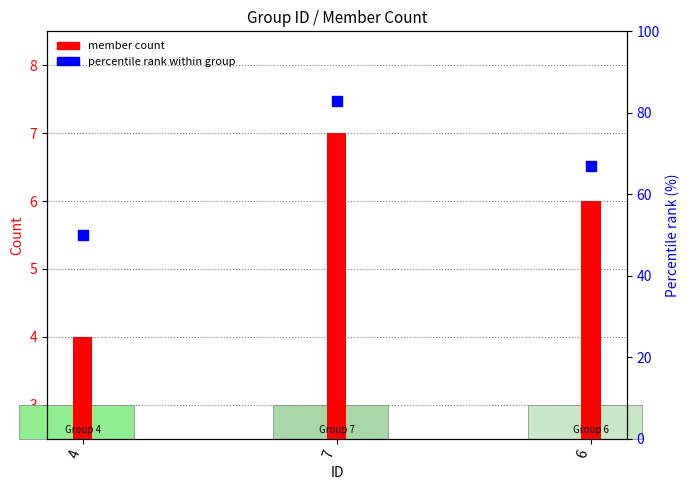

At how many categories does at least one series exceed 20?

3